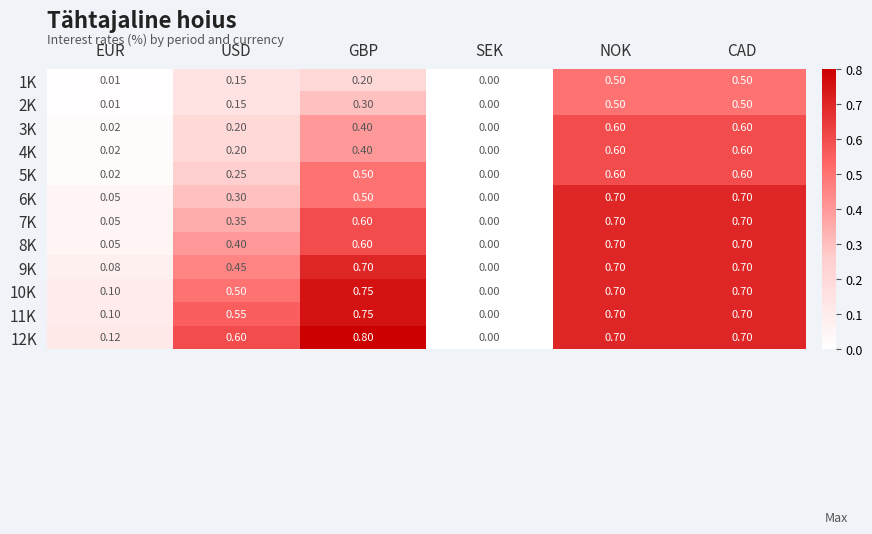

Is the value of 8K at NOK greater than the value of 1K at USD?

Yes